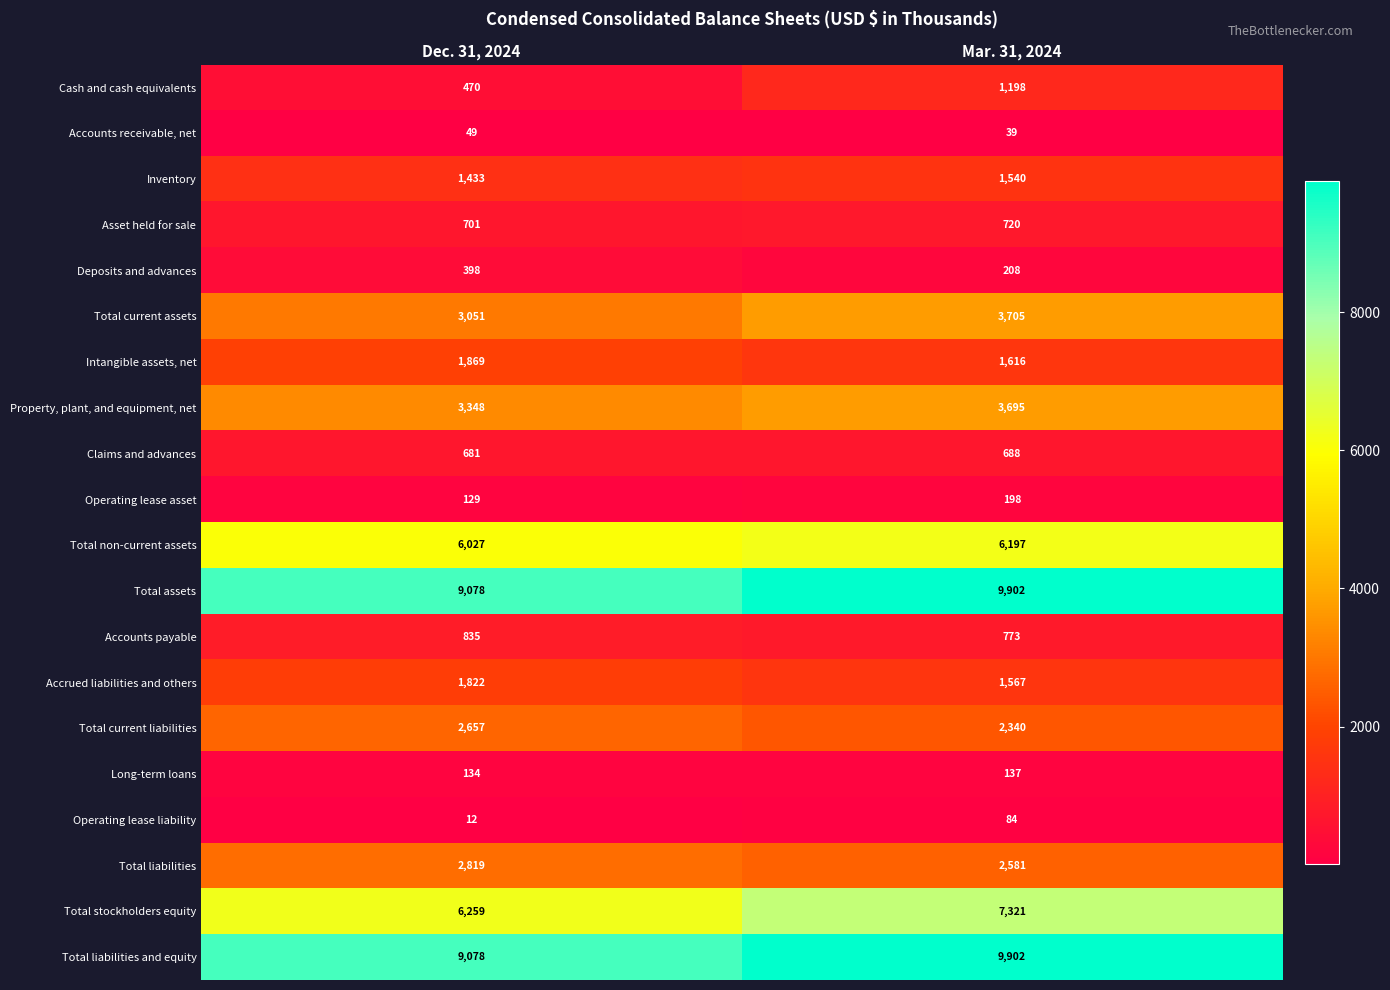

Between Dec. 31, 2024 and Mar. 31, 2024, which series saw the biggest shift?

Total stockholders equity